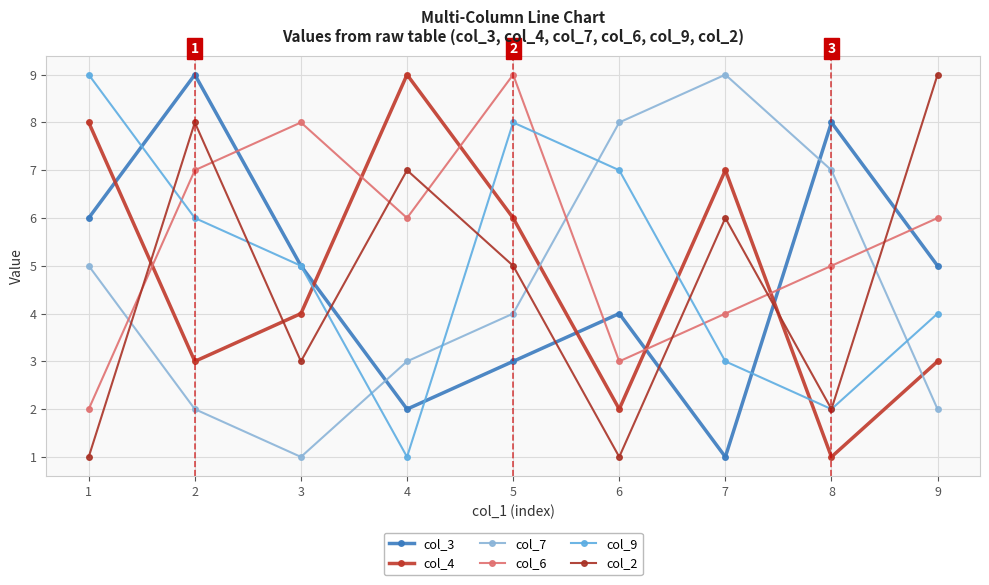

What is the minimum value shown in the chart?

1